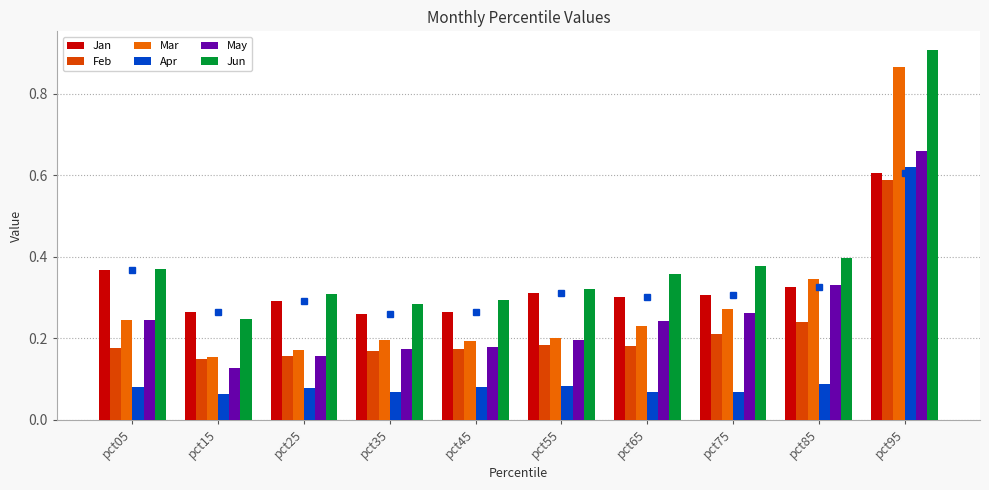

How many distinct data groups are displayed?

6